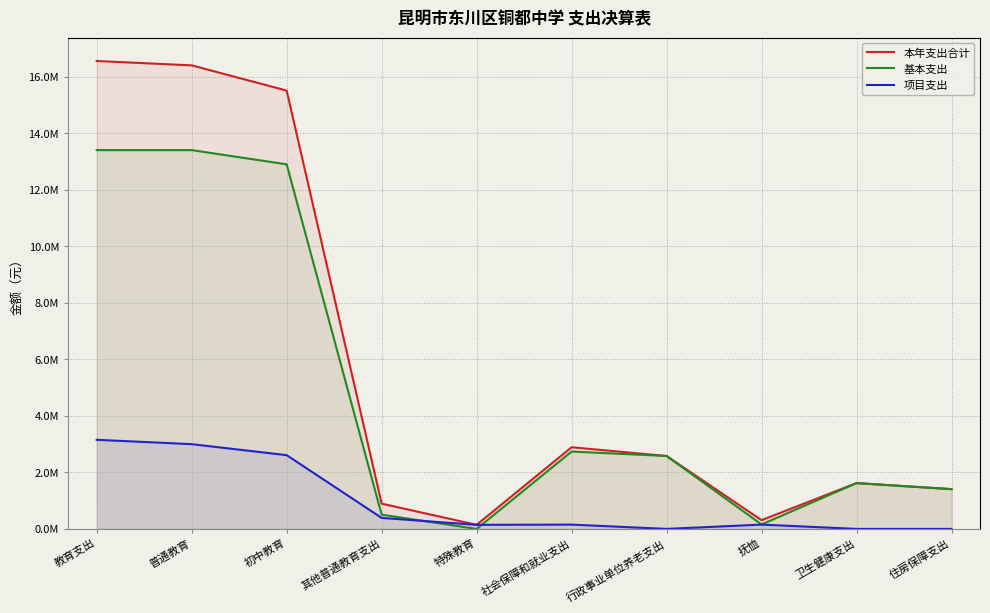

True or false: 本年支出合计 and 基本支出 intersect in this chart.

False